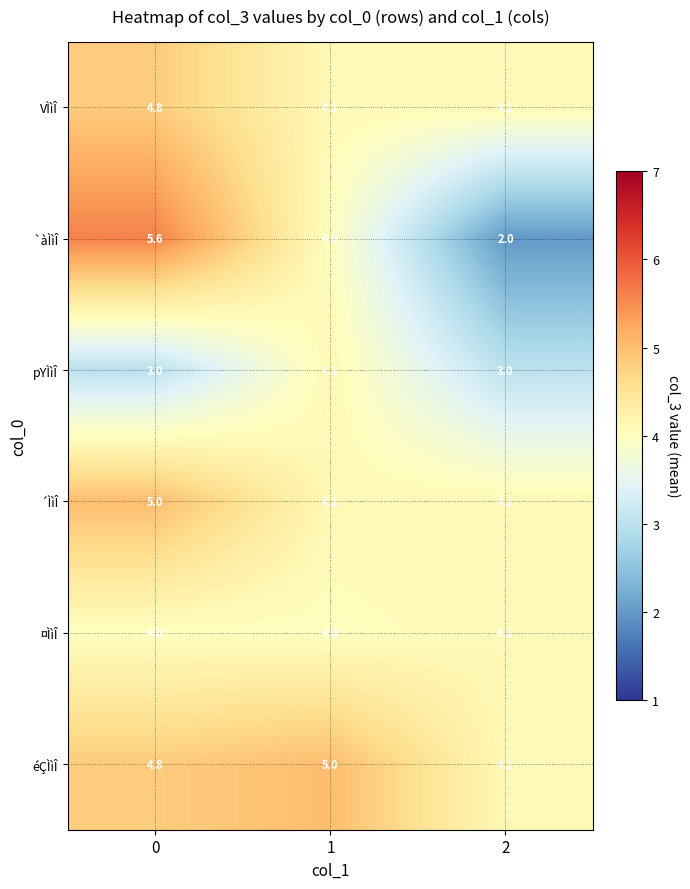

True or false: éÇÌìÎ has a value of 1.2 at 1.

False